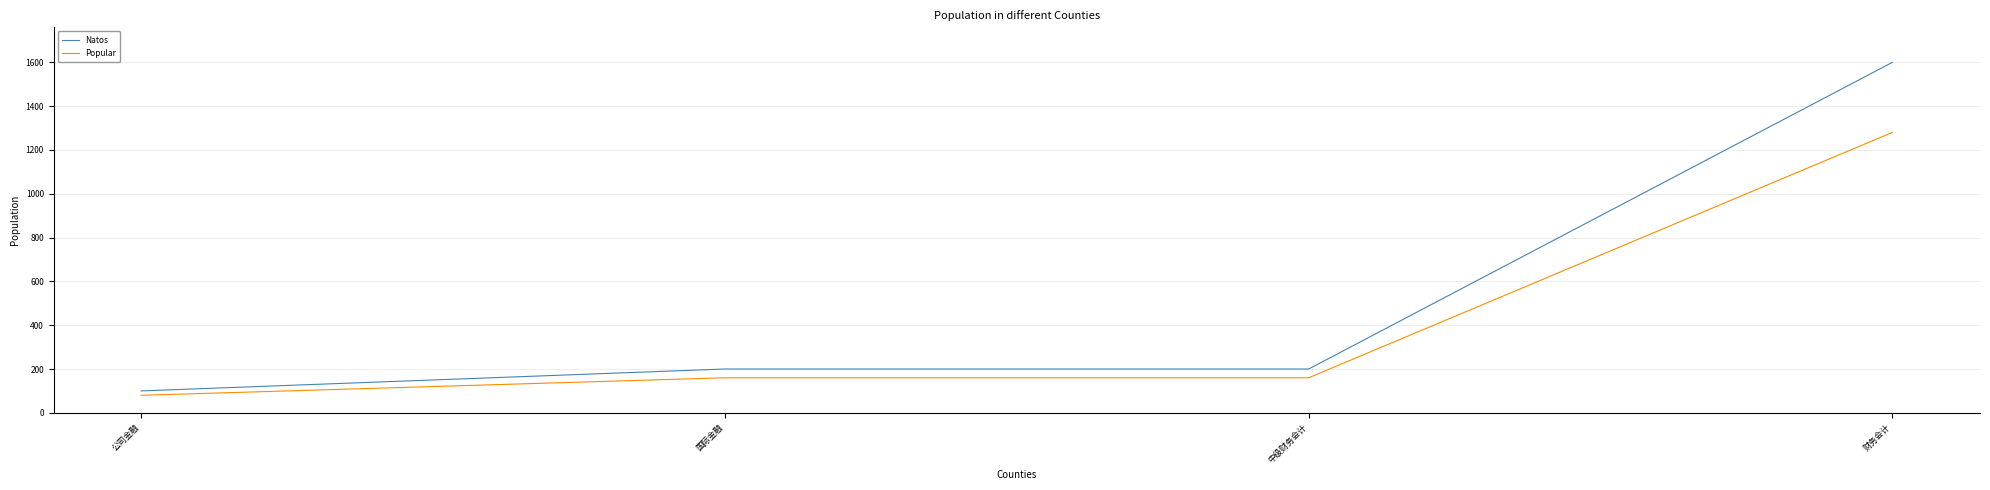

What position from the right is 国际金融?

3